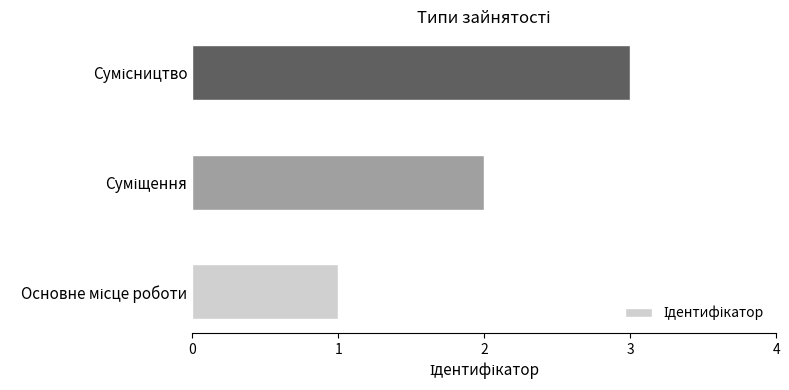

How many values are below 2?

1